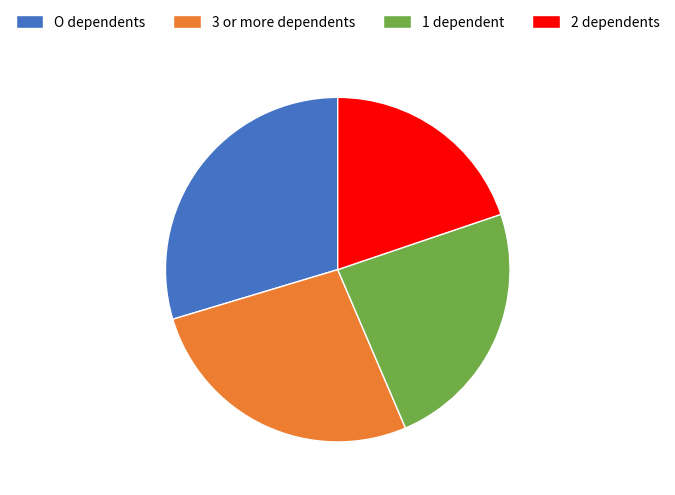

Is it true that O dependents is 30% of the pie?

True